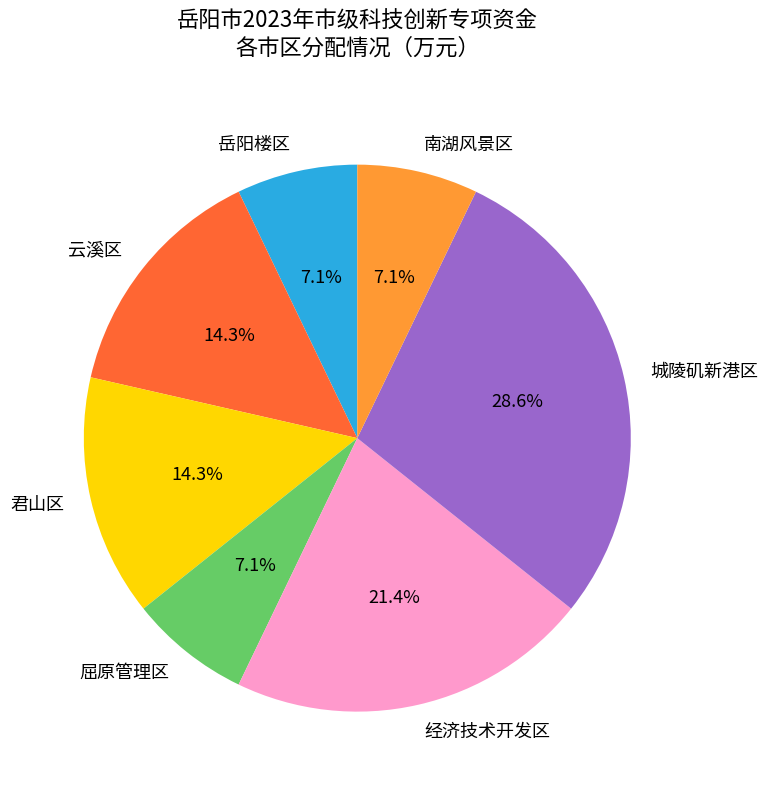

Which slice is the largest?

城陵矶新港区